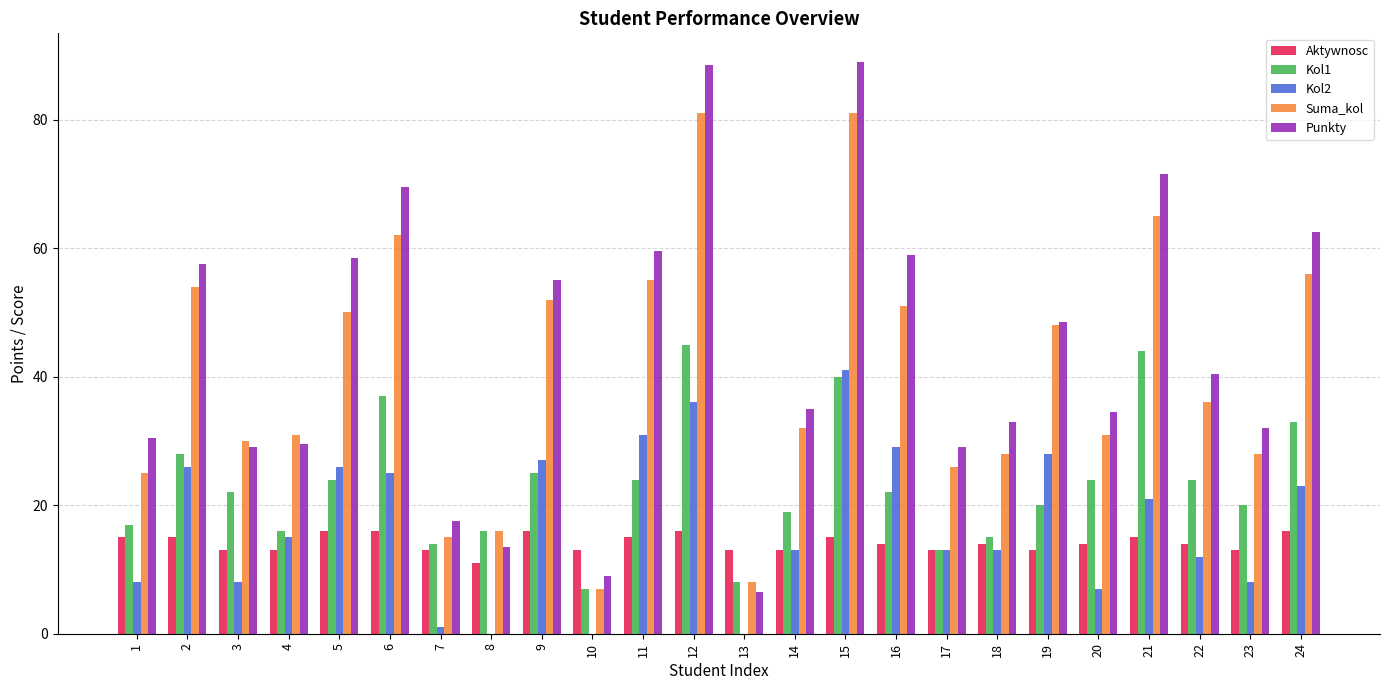

Reading left to right, extract all data points from this chart.

Aktywnosc: 15.0	15.0	13.0	13.0	16.0	16.0	13.0	11.0	16.0	13.0	15.0	16.0	13.0	13.0	15.0	14.0	13.0	14.0	13.0	14.0	15.0	14.0	13.0	16.0
Kol1: 17.0	28.0	22.0	16.0	24.0	37.0	14.0	16.0	25.0	7.0	24.0	45.0	8.0	19.0	40.0	22.0	13.0	15.0	20.0	24.0	44.0	24.0	20.0	33.0
Kol2: 8.0	26.0	8.0	15.0	26.0	25.0	1.0	0.0	27.0	0.0	31.0	36.0	0.0	13.0	41.0	29.0	13.0	13.0	28.0	7.0	21.0	12.0	8.0	23.0
Suma_kol: 25.0	54.0	30.0	31.0	50.0	62.0	15.0	16.0	52.0	7.0	55.0	81.0	8.0	32.0	81.0	51.0	26.0	28.0	48.0	31.0	65.0	36.0	28.0	56.0
Punkty: 30.5	57.5	29.0	29.5	58.5	69.5	17.5	13.5	55.0	9.0	59.5	88.5	6.5	35.0	89.0	59.0	29.0	33.0	48.5	34.5	71.5	40.5	32.0	62.5